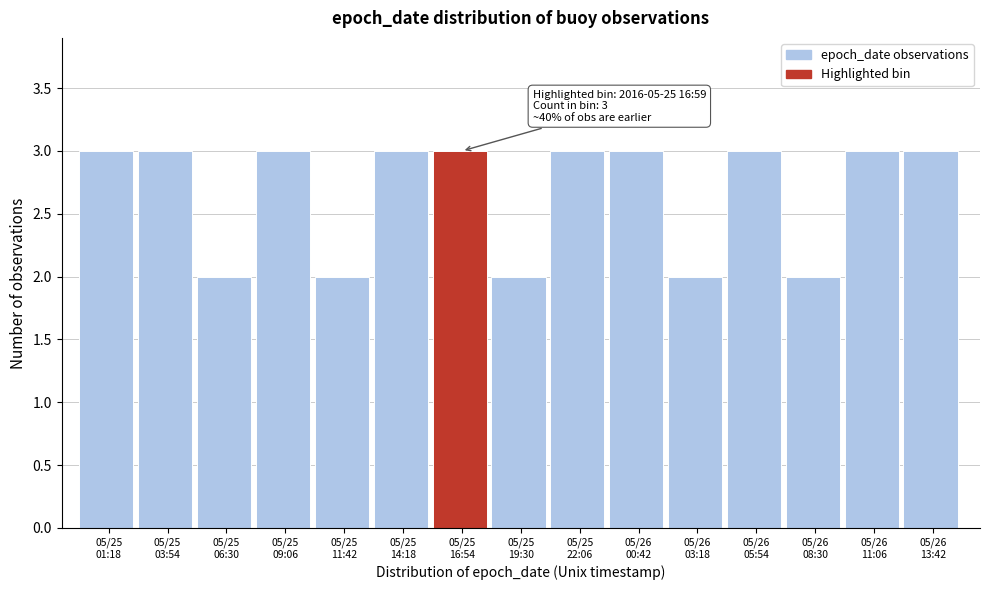

Reading left to right, list all the values displayed in this chart.

3	3	2	3	2	3	3	2	3	3	2	3	2	3	3